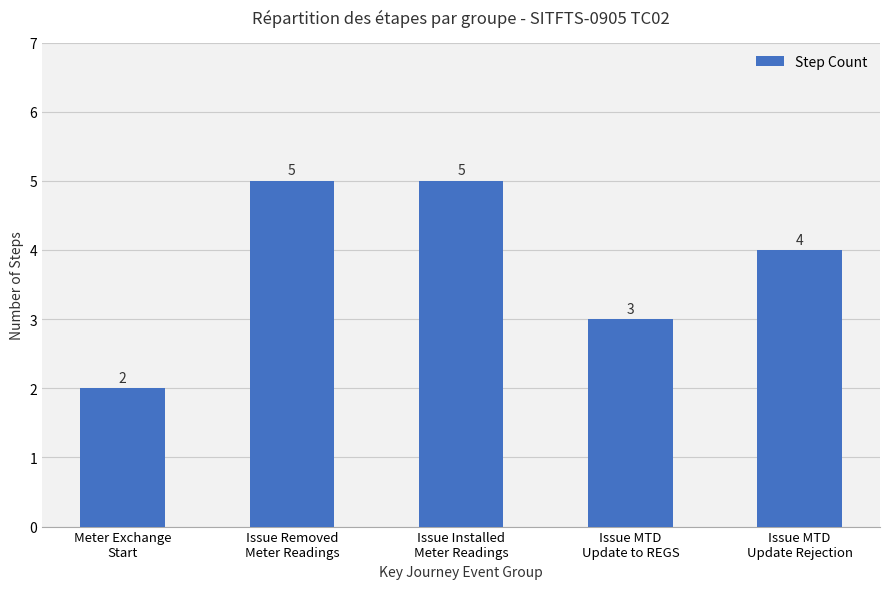

At which label does the data first exceed 4?

Issue Removed
Meter Readings